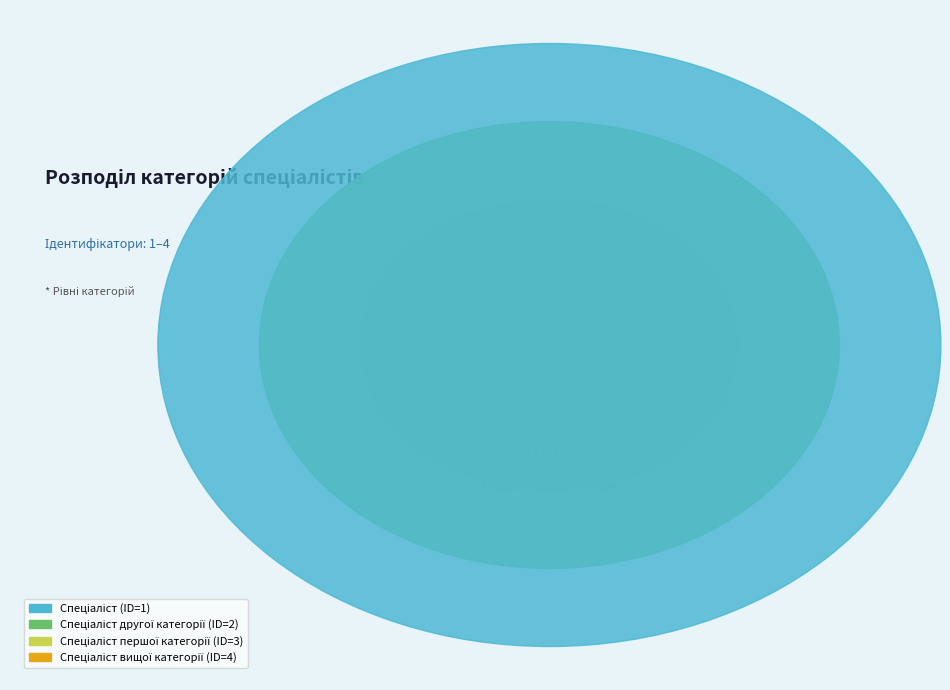

Which slice is the smallest?

Спеціаліст